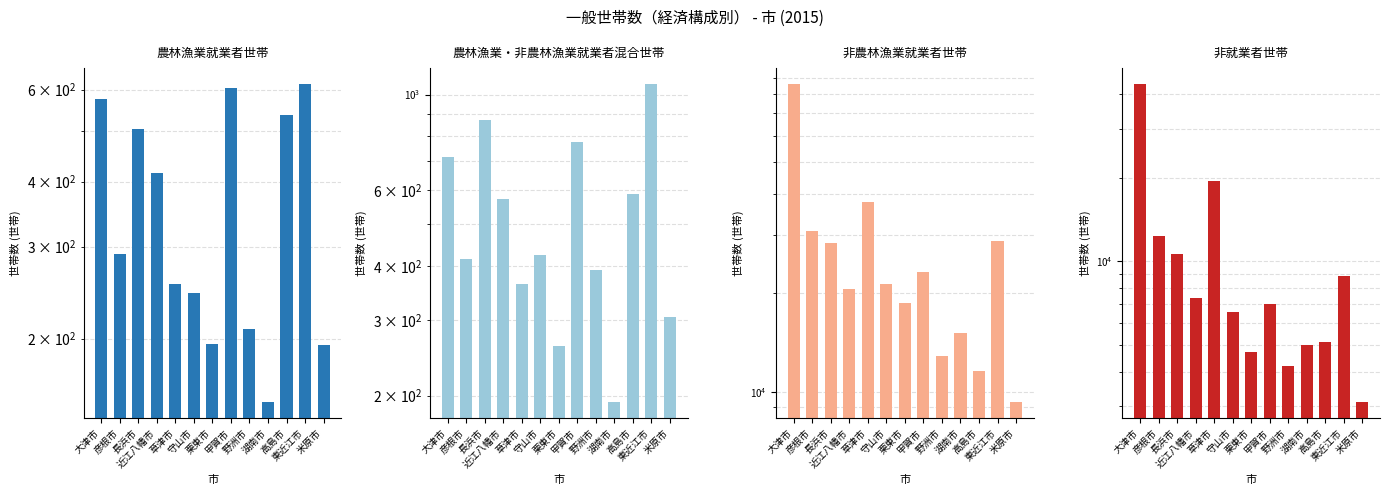

Reading right to left, list all the values displayed in this chart.

農林漁業就業者世帯: 194	615	537	151	209	604	195	245	254	415	504	291	576
農林漁業・非農林漁業就業者混合世帯: 305	1058	587	193	392	775	261	423	364	573	873	416	717
非農林漁業就業者世帯: 9316	28803	11587	15139	12897	23202	18664	21207	37800	20522	28377	30875	85992
非就業者世帯: 3107	8854	5128	5005	4210	7004	4697	6598	19552	7357	10614	12304	43609